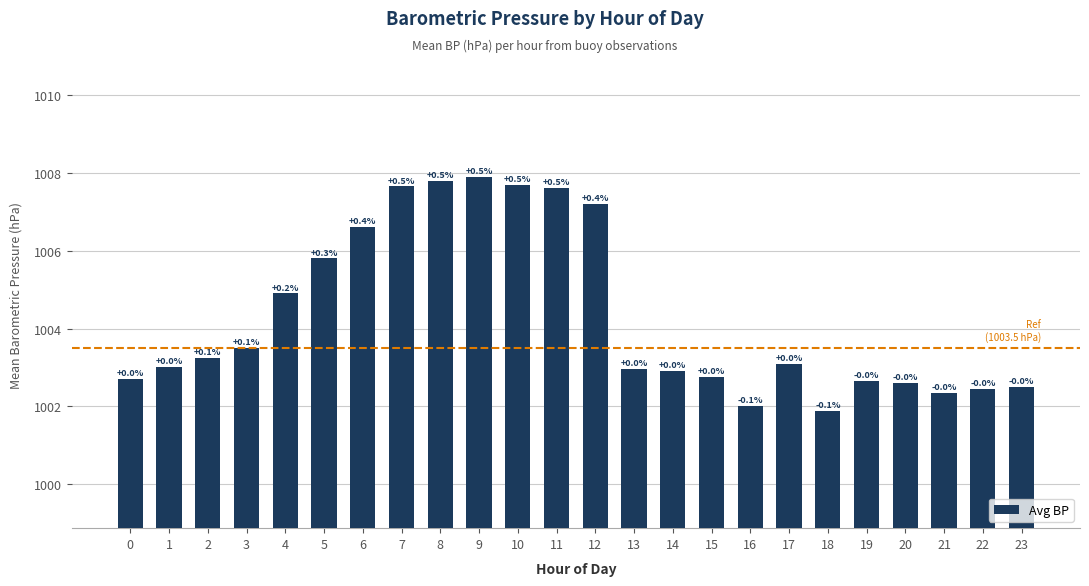

What is the average value?

1004.3